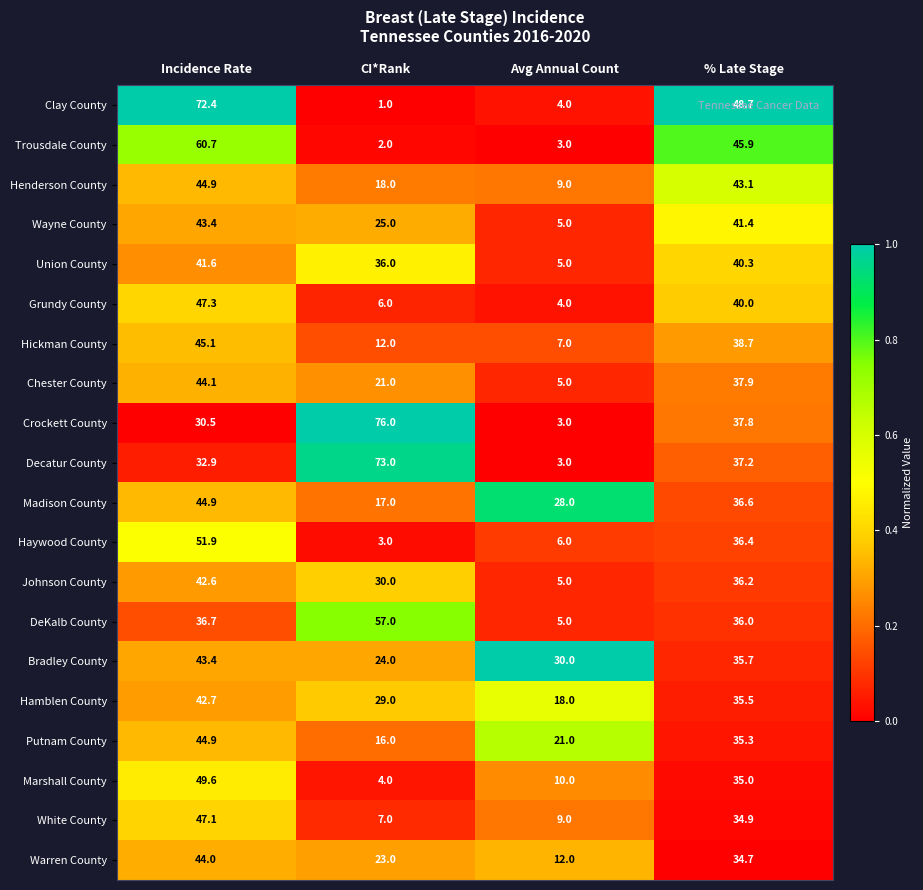

Between Avg Annual Count and % Late Stage, which series saw the biggest shift?

Clay County